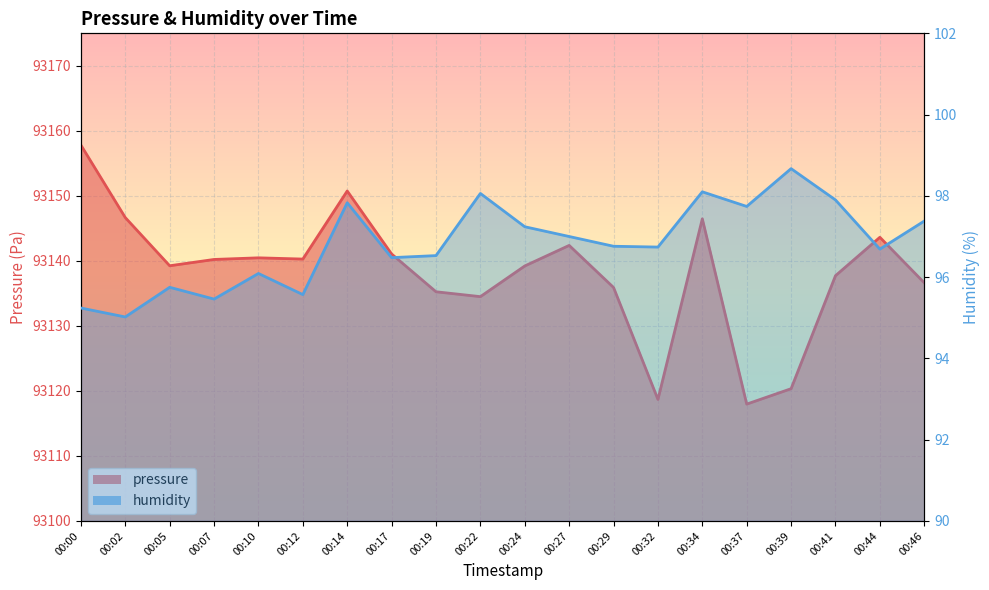

Reading left to right, transcribe all the data shown in this chart.

pressure: 00:00=93157.8	00:02=93146.7	00:05=93139.2	00:07=93140.2	00:10=93140.5	00:12=93140.3	00:14=93150.8	00:17=93141.1	00:19=93135.2	00:22=93134.5	00:24=93139.2	00:27=93142.4	00:29=93135.9	00:32=93118.7	00:34=93146.5	00:37=93118.0	00:39=93120.3	00:41=93137.7	00:44=93143.6	00:46=93136.6
humidity: 00:00=95.2	00:02=95.0	00:05=95.8	00:07=95.5	00:10=96.1	00:12=95.6	00:14=97.8	00:17=96.5	00:19=96.5	00:22=98.1	00:24=97.2	00:27=97.0	00:29=96.8	00:32=96.7	00:34=98.1	00:37=97.7	00:39=98.7	00:41=97.9	00:44=96.7	00:46=97.4